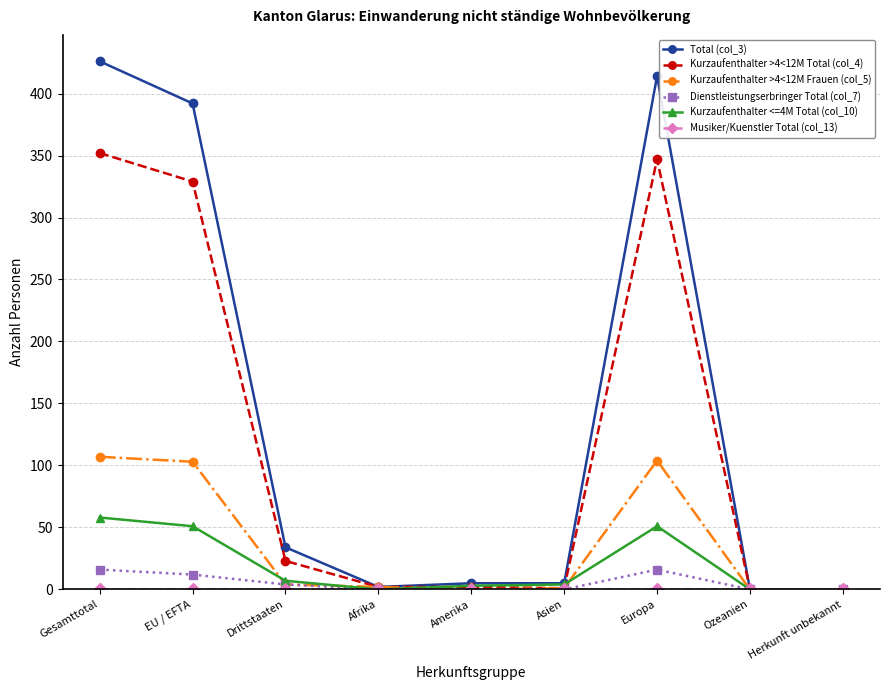

What is the label of the 5th point from the right?

Amerika